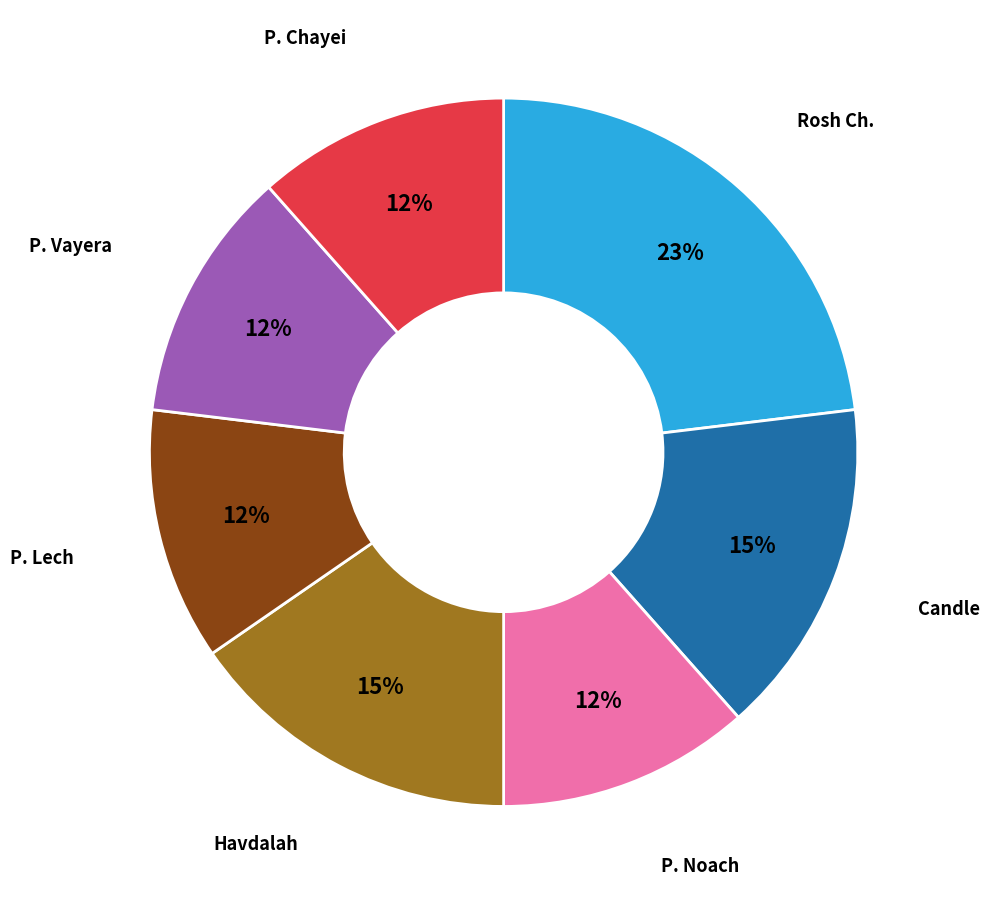

Is there a majority slice in this chart?

No